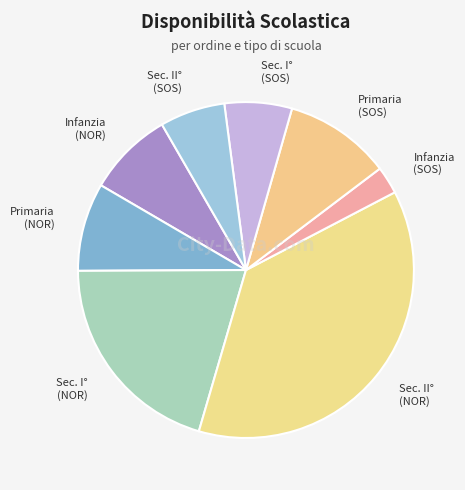

How many segments does this pie chart have?

8